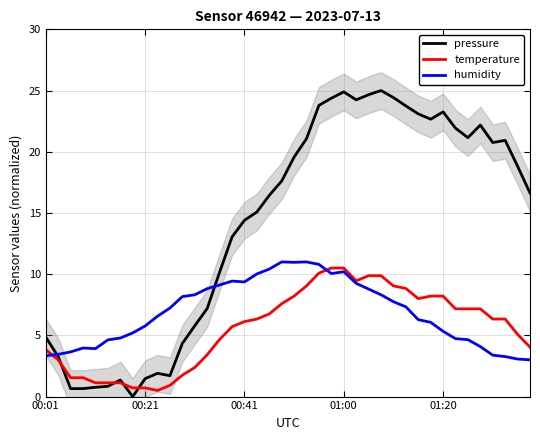

True or false: temperature has a value of 8.2 at 31.

True